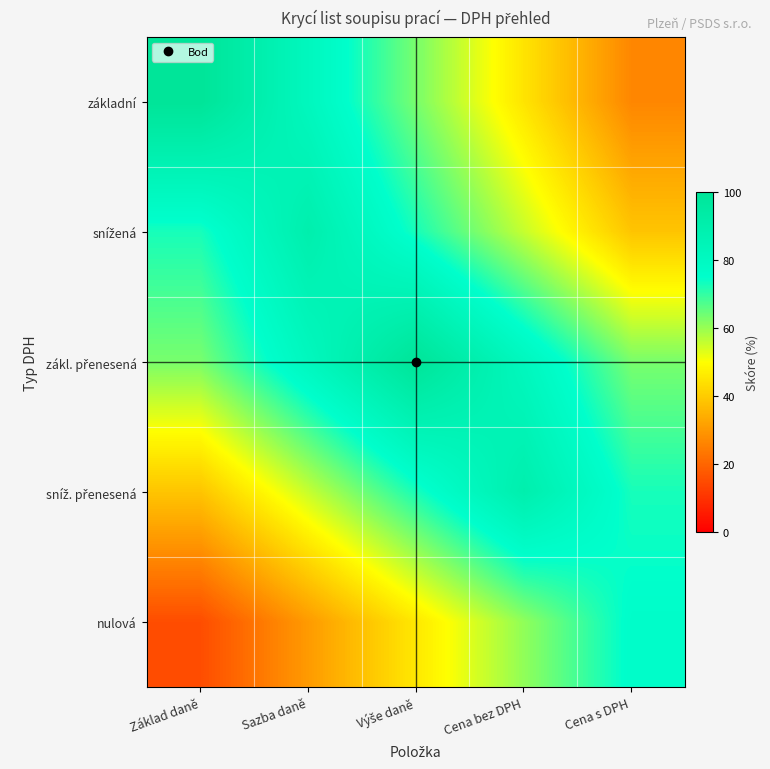

Between Sazba daně and Výše daně, which is larger?

Sazba daně